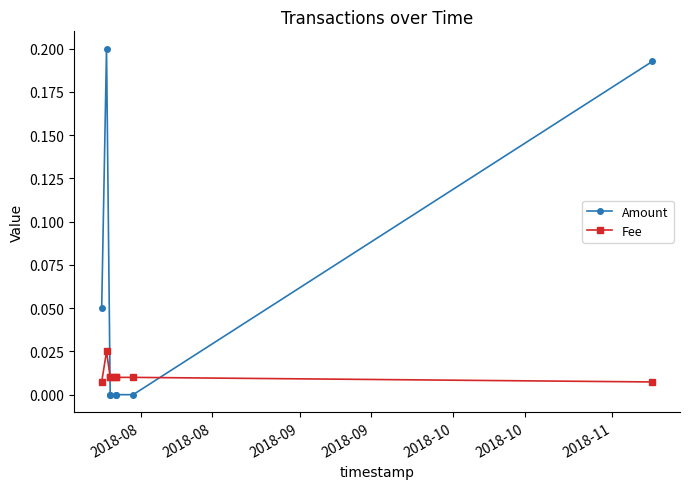

Count the Fee values in the range 0 to 1.

8